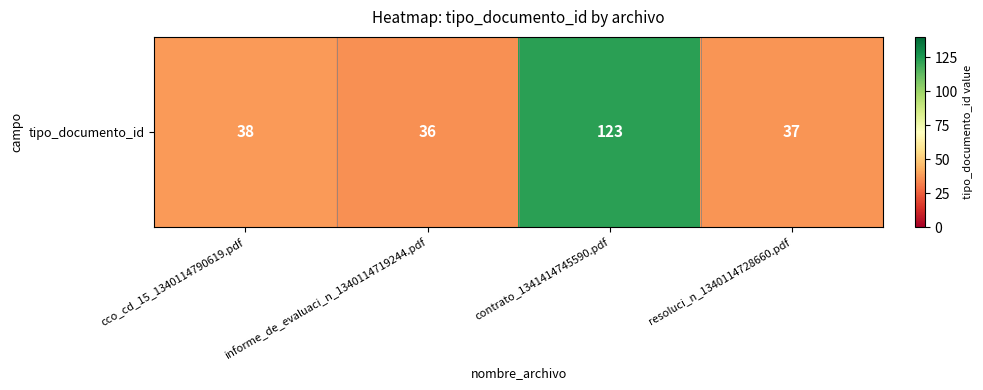

Which category has the highest value across all series?

contrato_1341414745590.pdf